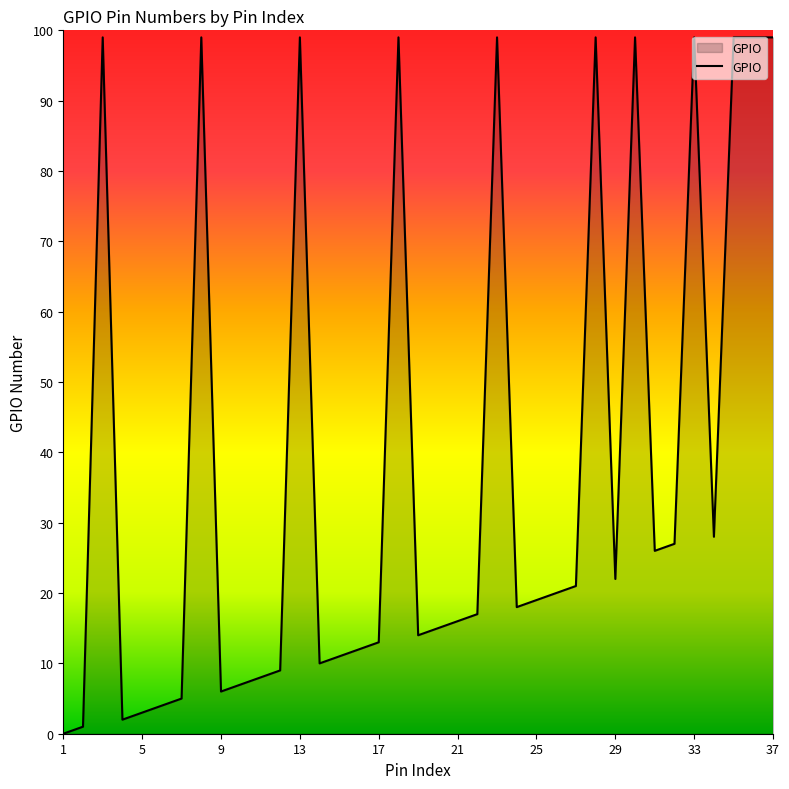

Does the chart display data point markers on the line(s)?

No